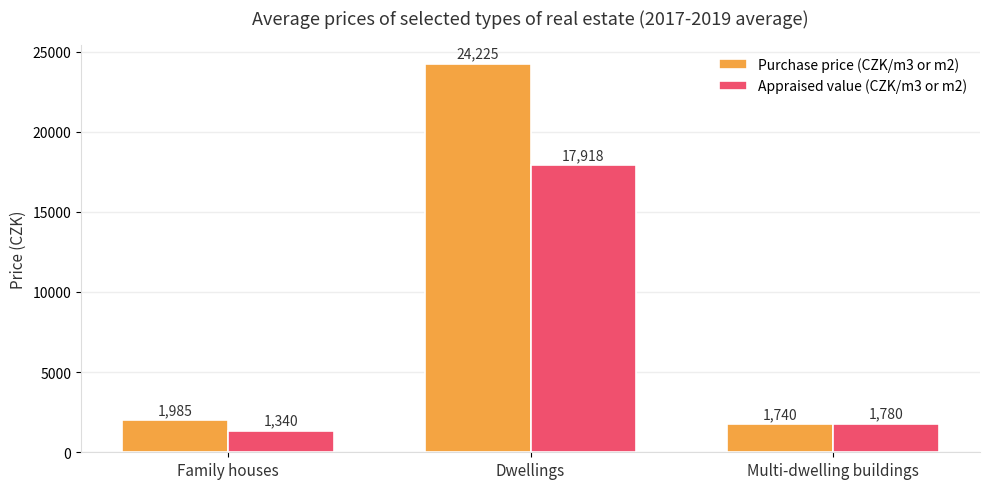

Reading left to right, list all the values displayed in this chart.

Purchase price (CZK/m3 or m2): 1985	24225	1740
Appraised value (CZK/m3 or m2): 1340	17918	1780